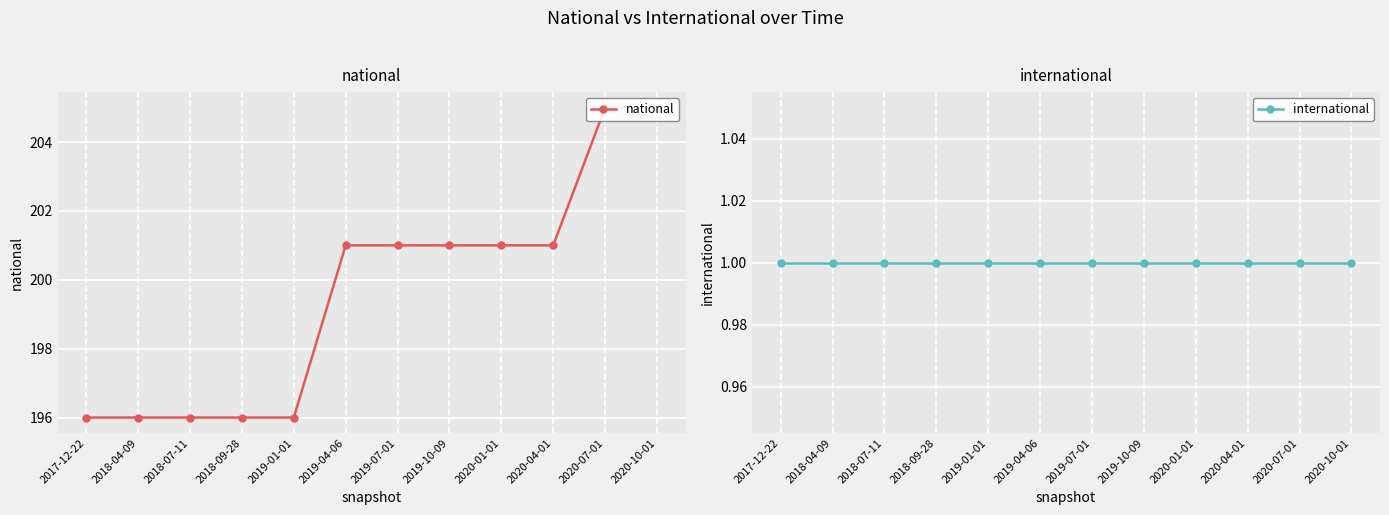

Is the value of national at 2019-04-06 greater than the value of international at 2018-04-09?

Yes